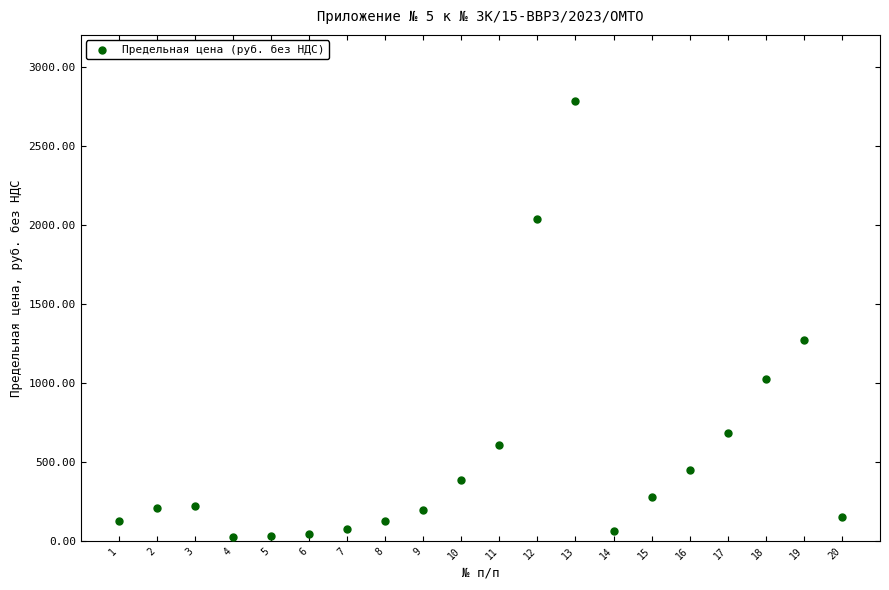

What Y value in the scatter plot is closest to 1406?

1269.5